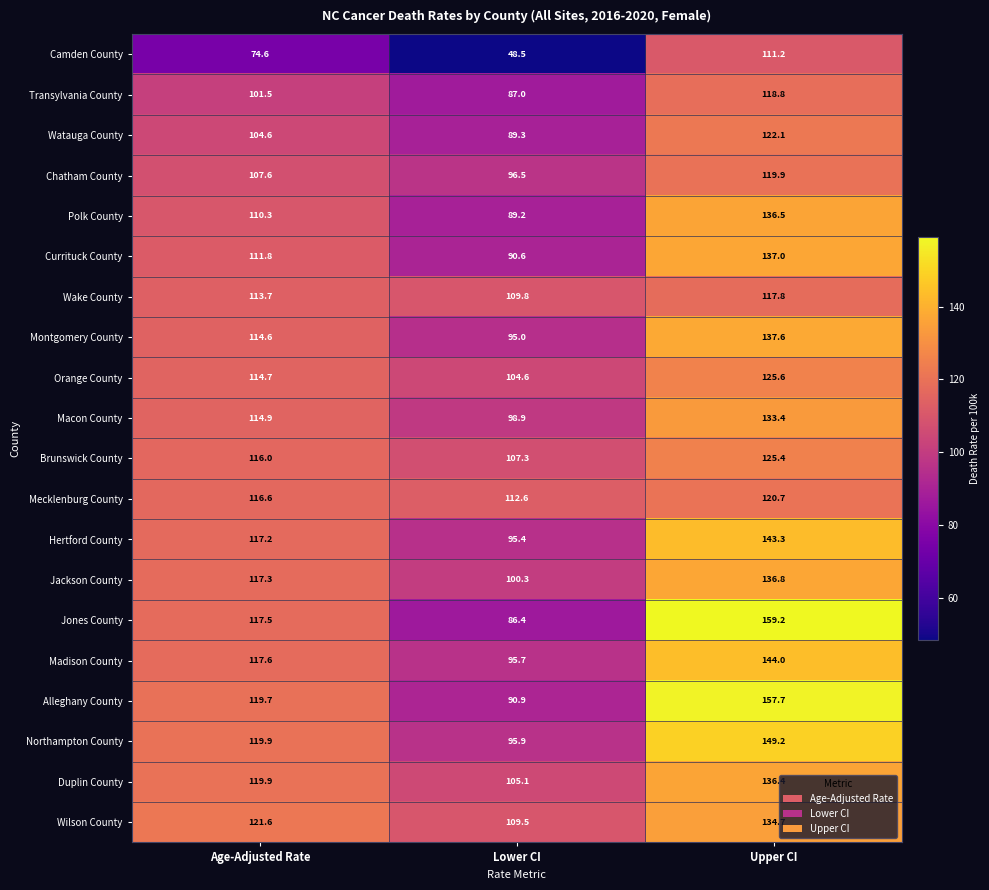

Between Age-Adjusted Rate and Upper CI, which series saw the biggest shift?

Jones County